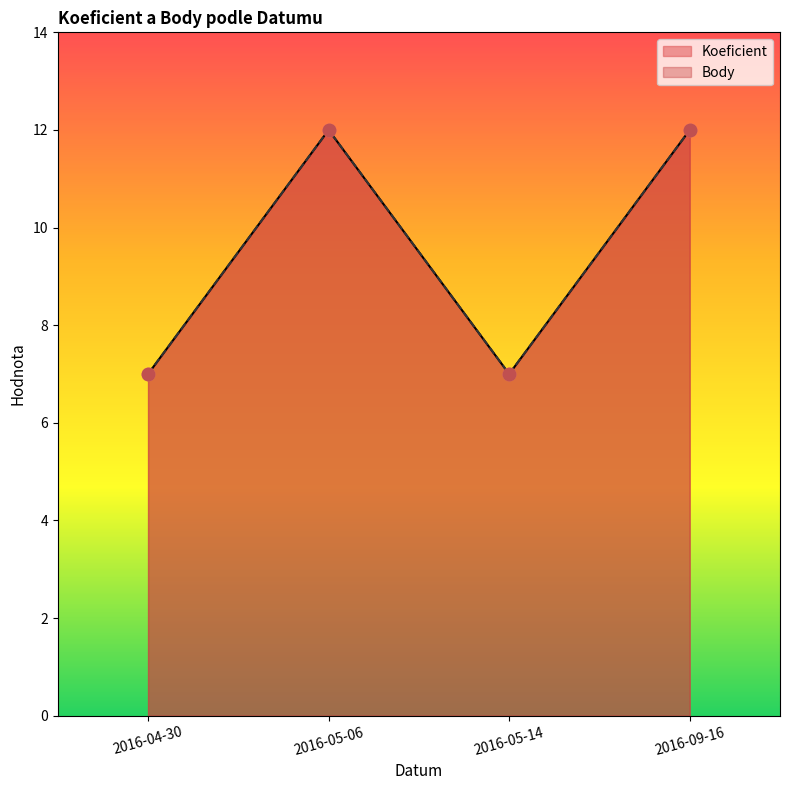

Which series has the largest Y range (max minus min)?

Koeficient